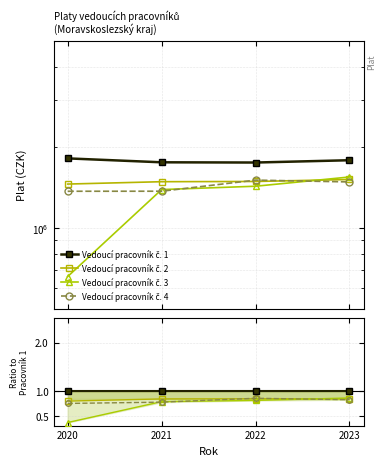

Reading left to right, extract all data points from this chart.

Vedoucí pracovník č. 1: 2020=1.0	2021=1.0	2022=1.0	2023=1.0
Vedoucí pracovník č. 2: 2020=0.8	2021=0.8	2022=0.8	2023=0.8
Vedoucí pracovník č. 3: 2020=0.4	2021=0.8	2022=0.8	2023=0.9
Vedoucí pracovník č. 4: 2020=0.8	2021=0.8	2022=0.9	2023=0.8